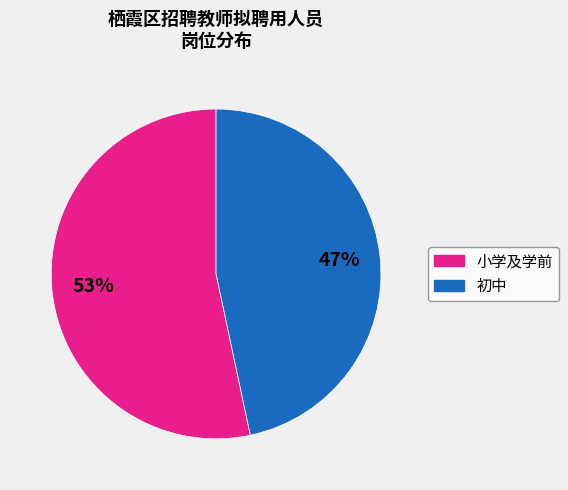

Is there a majority slice in this chart?

Yes